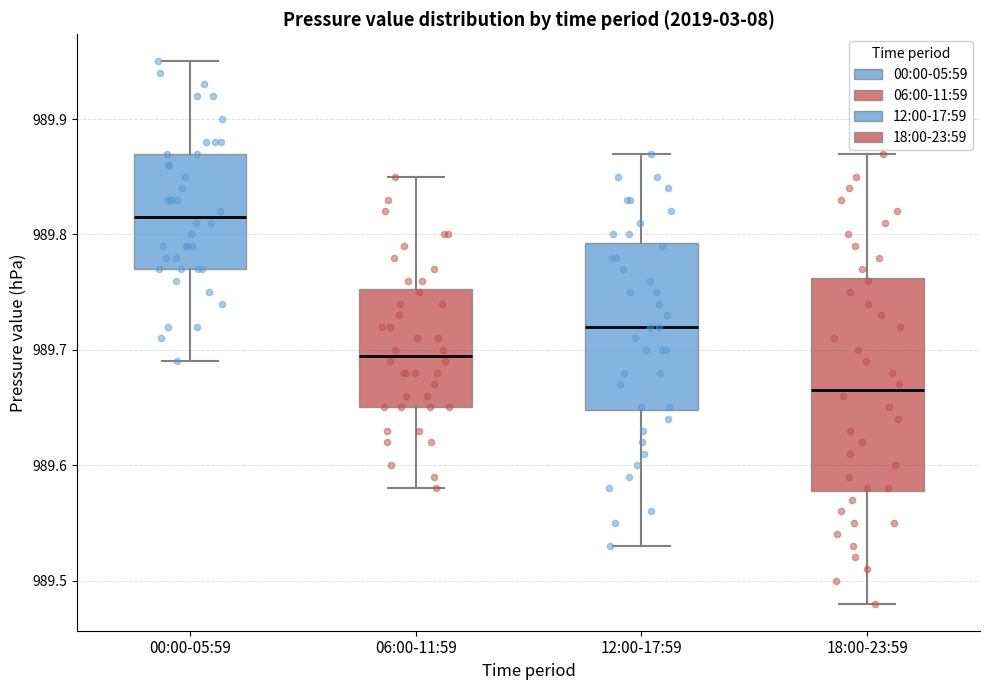

Which box's median line is the lowest?

18:00-23:59